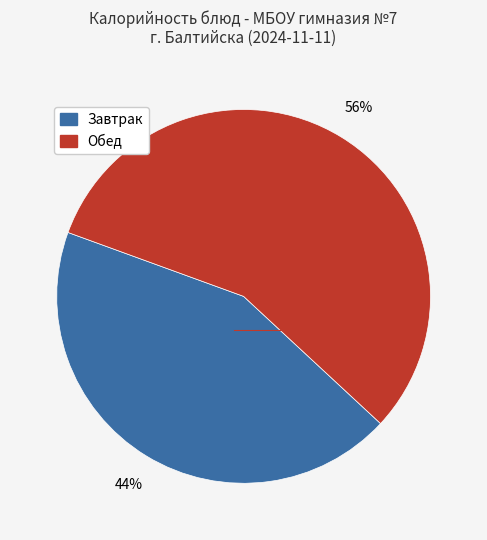

To the nearest percent, what is the average slice percentage?

50%